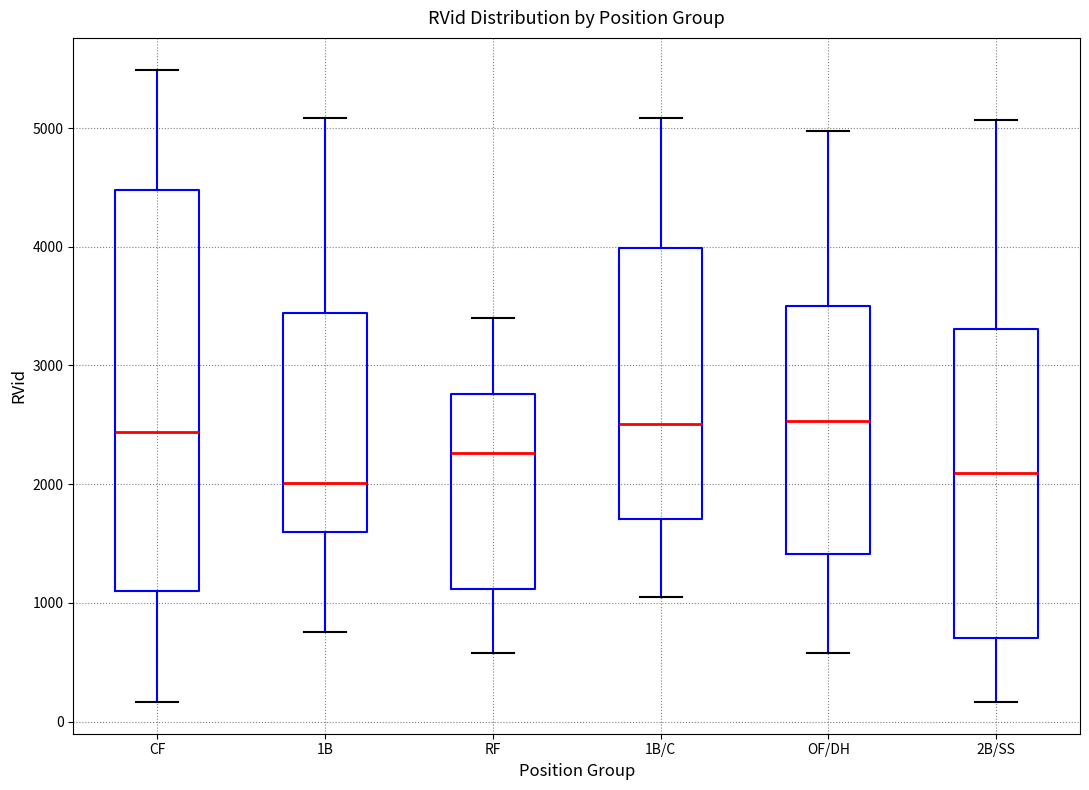

Where is the lower edge of the box for 1B on the y-axis? The values are not printed on the chart, so give them approximately, as read against the axis.

1600